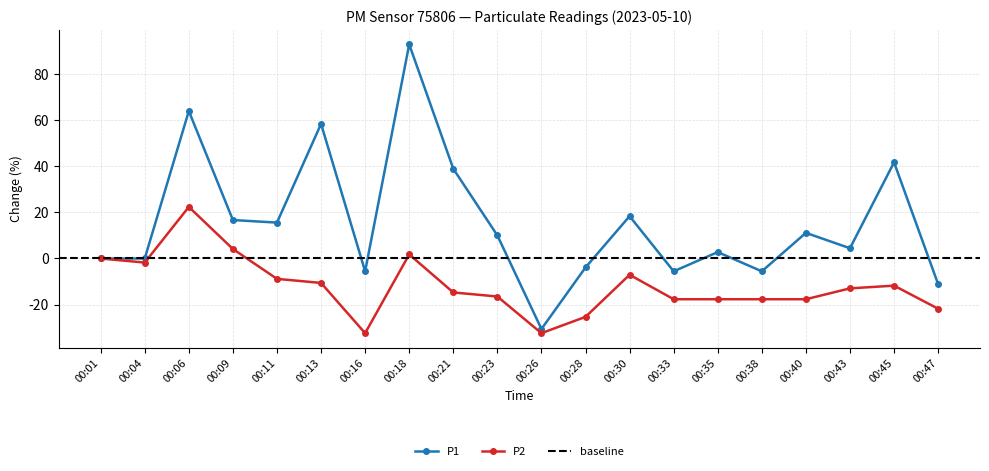

Does the chart have visible grid lines?

Yes